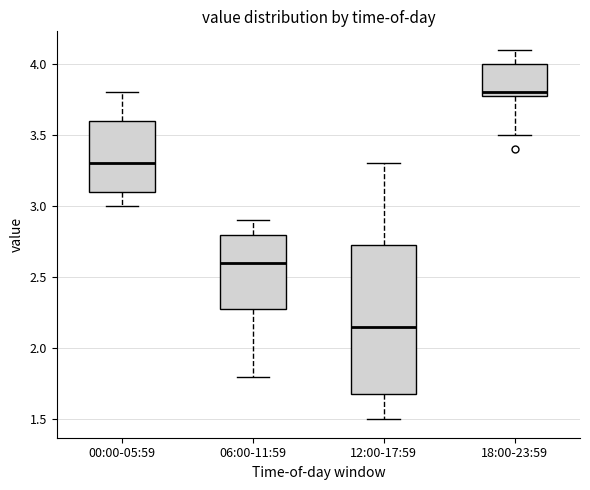

Where is the lower edge of the box for 00:00-05:59 on the y-axis? The values are not printed on the chart, so give them approximately, as read against the axis.

3.10